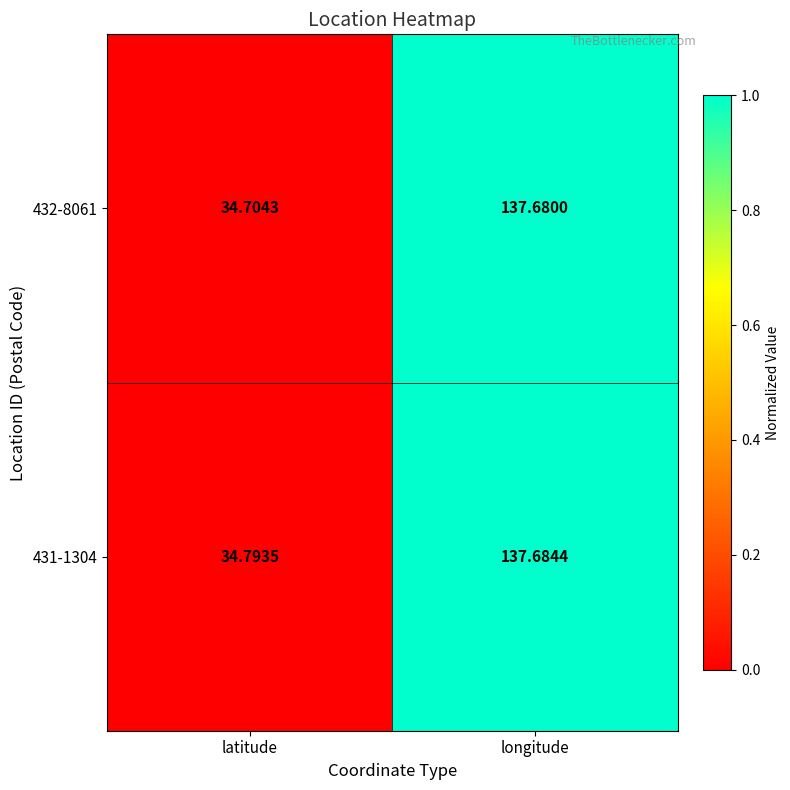

Is the value of 432-8061 at latitude greater than the value of 431-1304 at longitude?

No